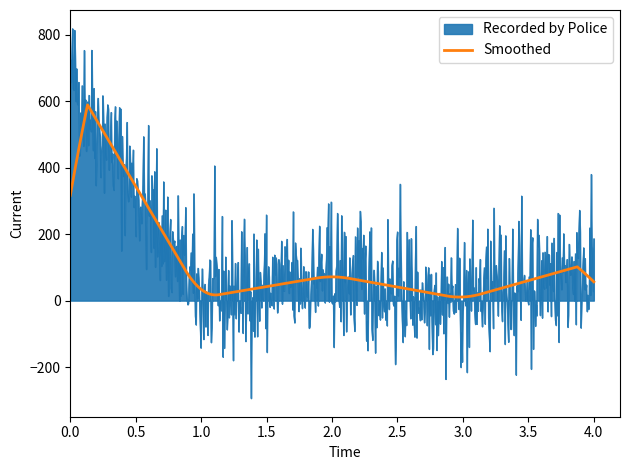

List the series in order of their peak value, highest first.

Recorded by Police, Smoothed